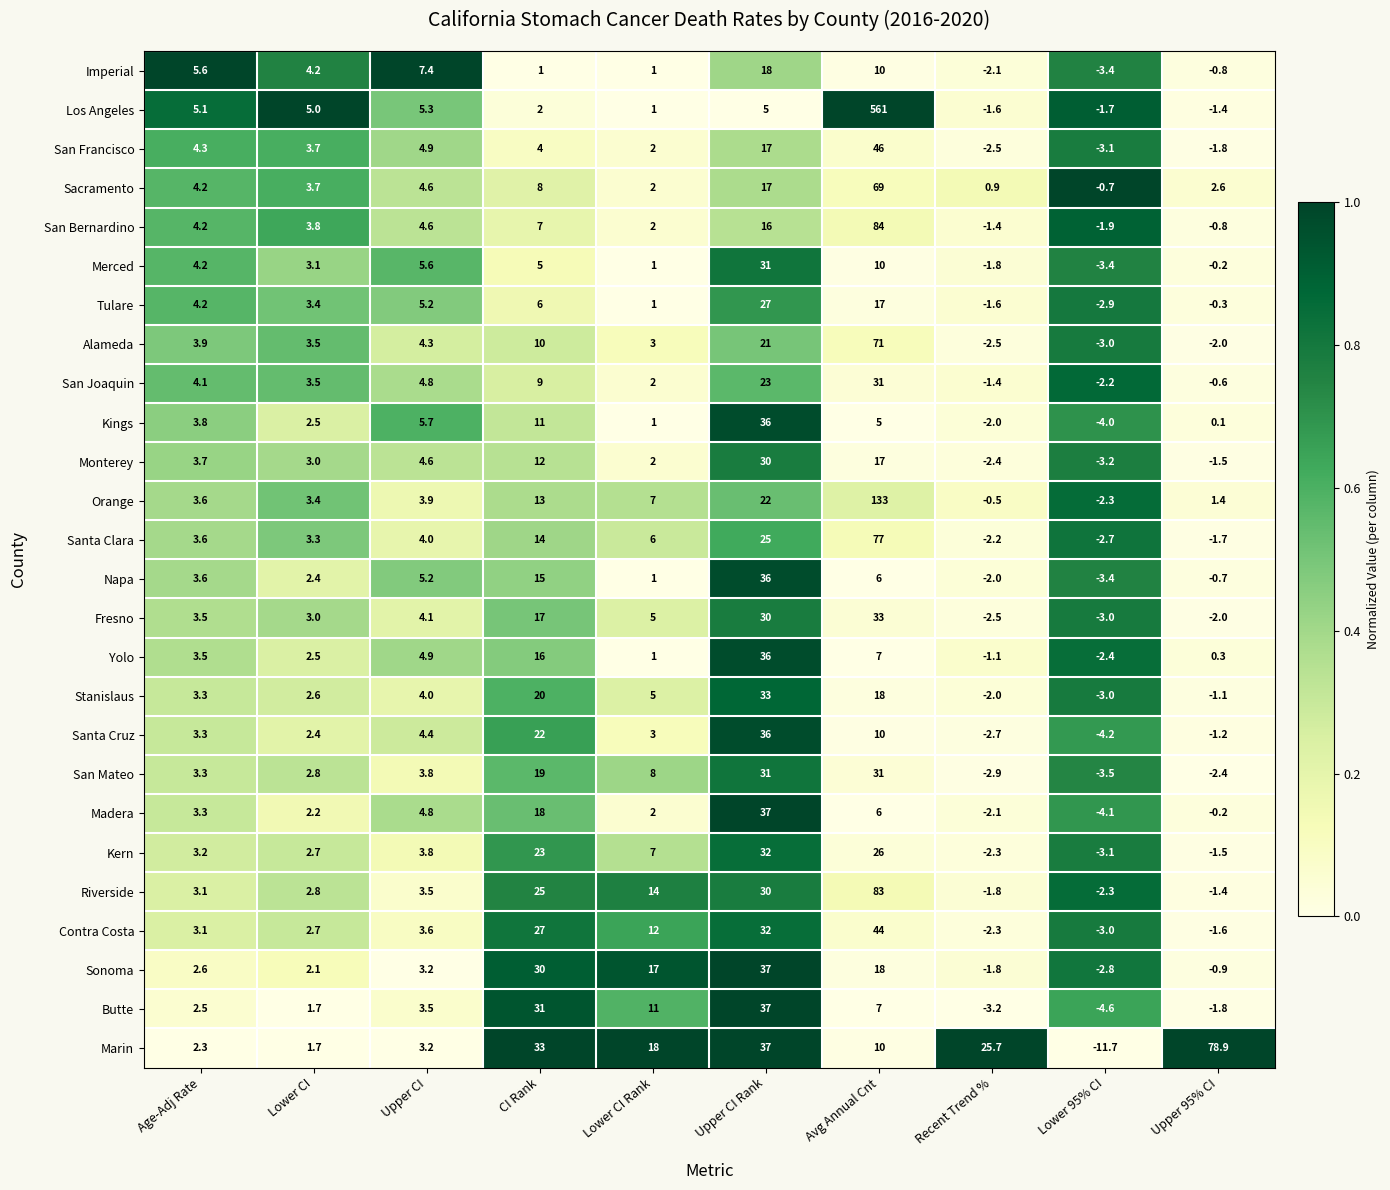

Rank the categories by Monterey value from highest to lowest.

Upper CI Rank, Avg Annual Cnt, CI Rank, Upper CI, Age-Adj Rate, Lower CI, Lower CI Rank, Upper 95% CI, Recent Trend %, Lower 95% CI